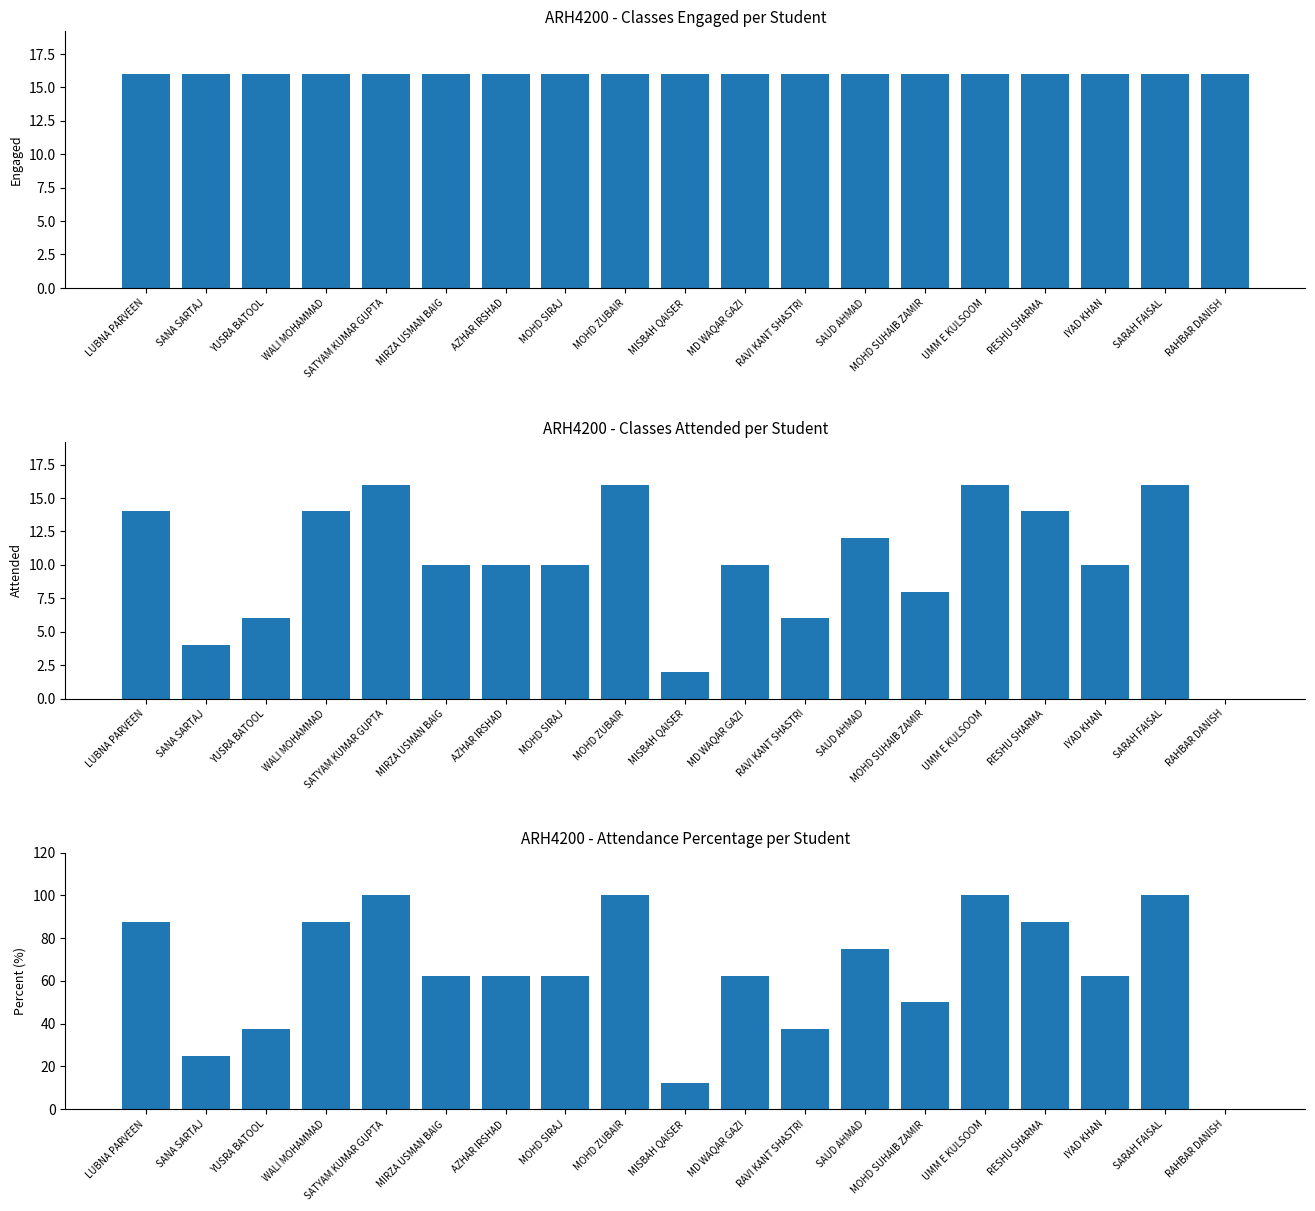

List the labels in order of Engaged value, largest first.

LUBNA PARVEEN, SANA SARTAJ, YUSRA BATOOL, WALI MOHAMMAD, SATYAM KUMAR GUPTA, MIRZA USMAN BAIG, AZHAR IRSHAD, MOHD SIRAJ, MOHD ZUBAIR, MISBAH QAISER, MD WAQAR GAZI, RAVI KANT SHASTRI, SAUD AHMAD, MOHD SUHAIB ZAMIR, UMM E KULSOOM, RESHU SHARMA, IYAD KHAN, SARAH FAISAL, RAHBAR DANISH